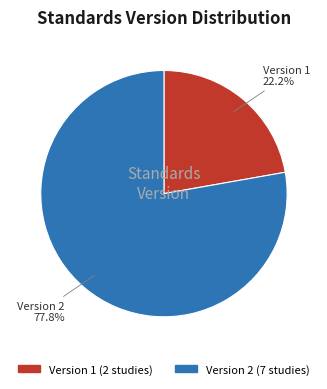

Does any single category account for the majority?

Yes